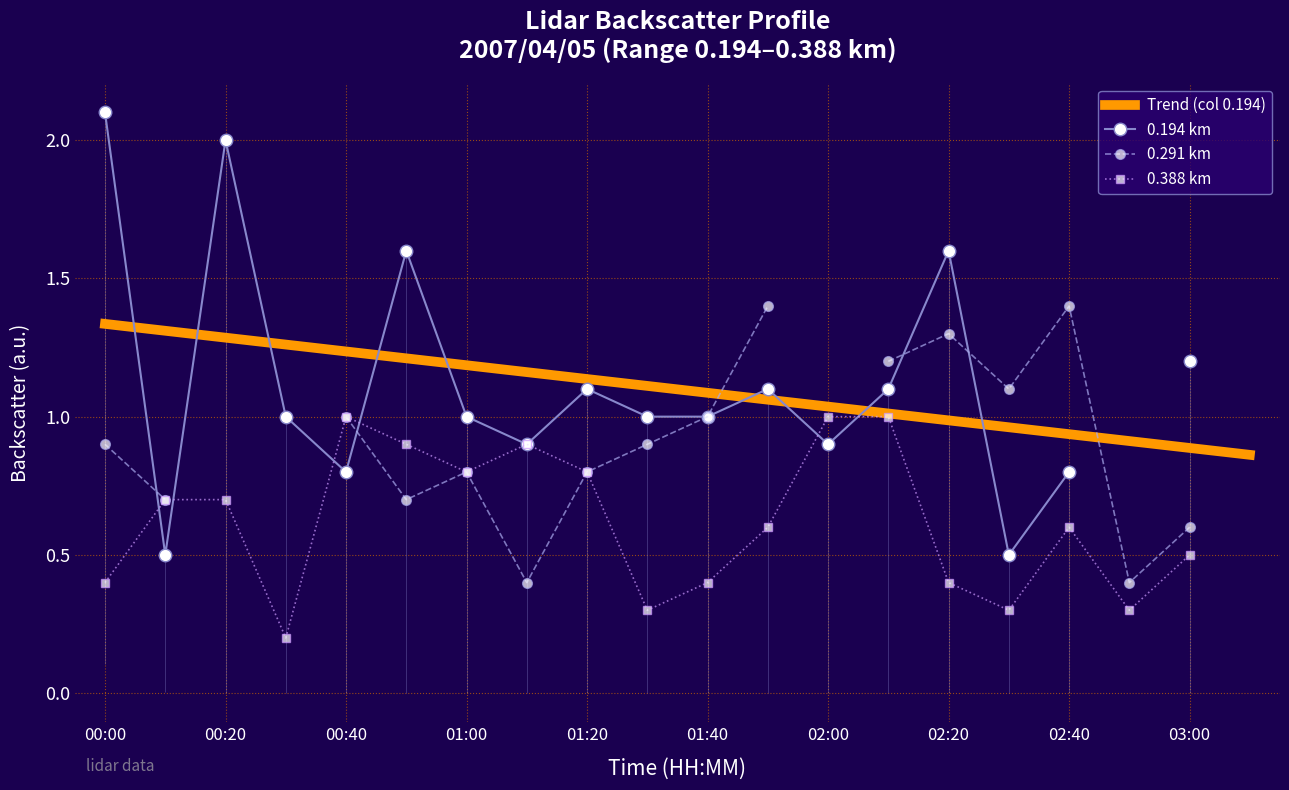

What is the difference between the maximum and minimum values in the 0.291 km series?

1.0